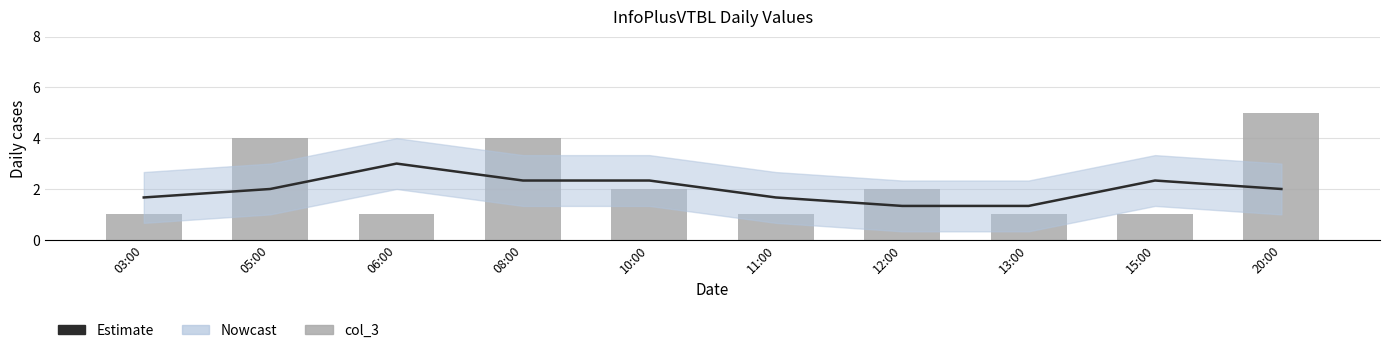

At which label does col_3 reach its minimum?

03:00